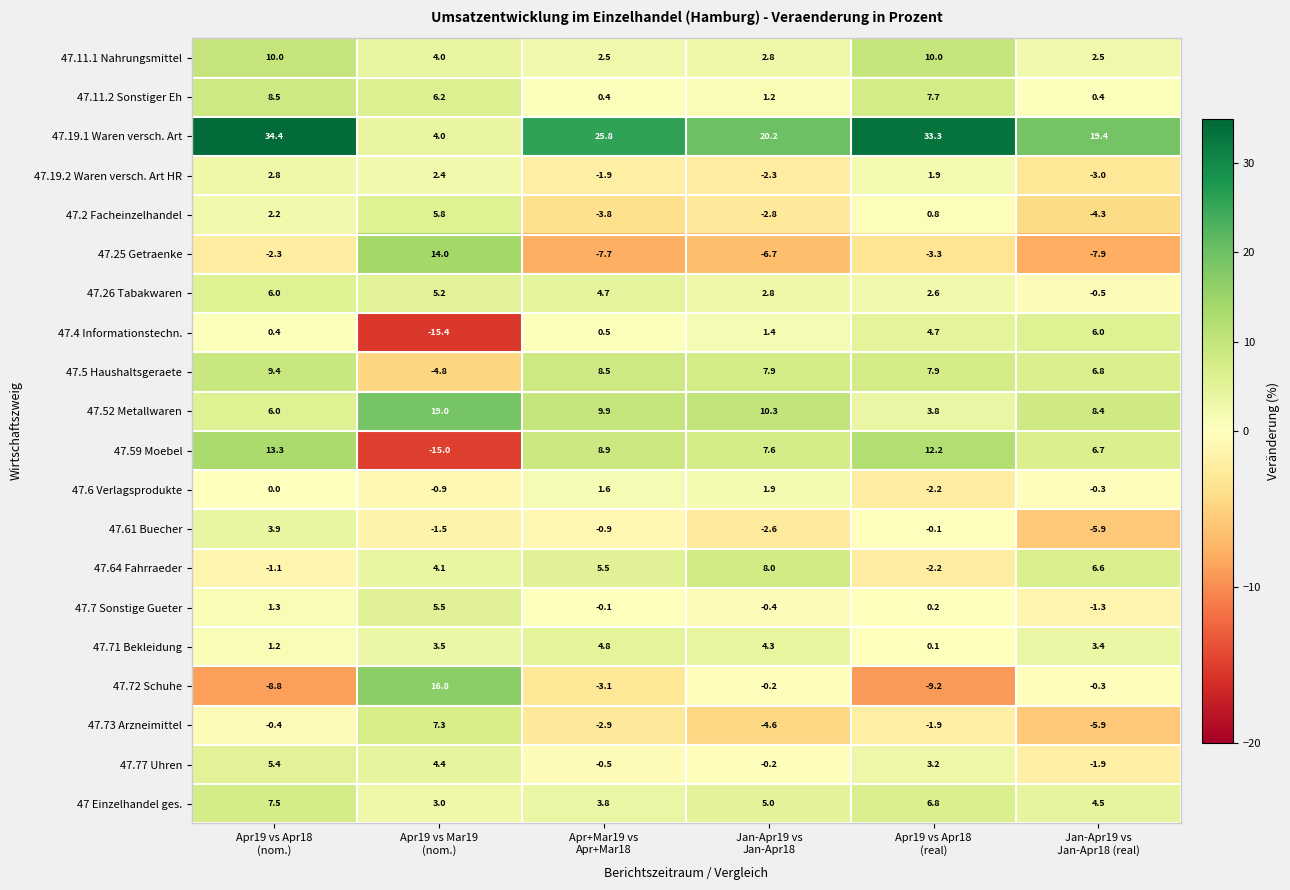

At how many categories does at least one series exceed 3?

6